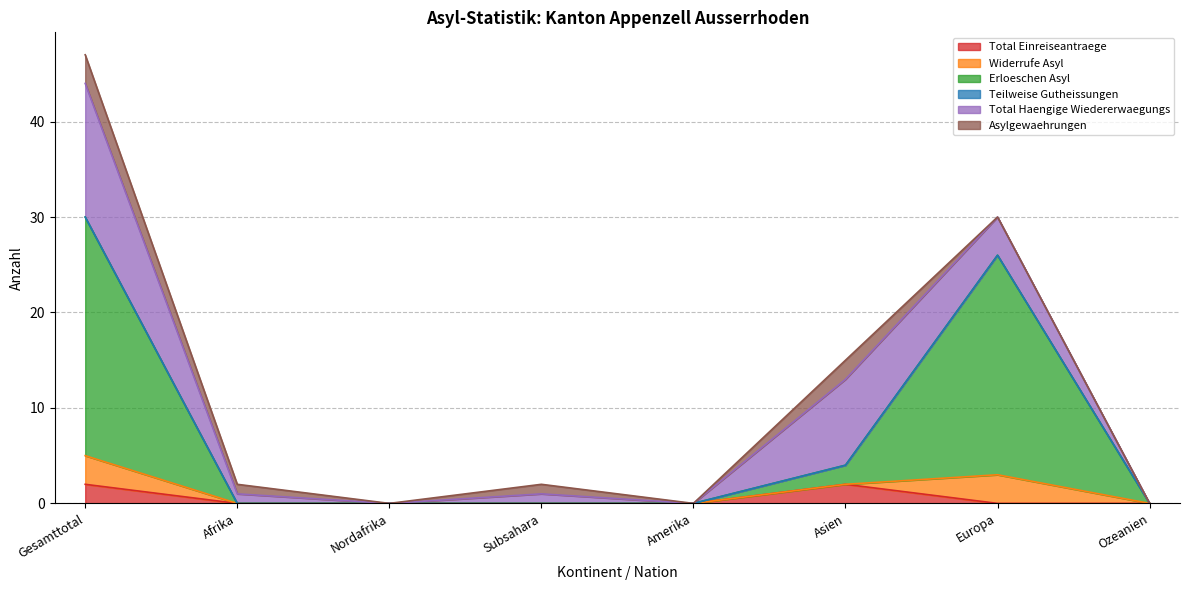

The value of Erloeschen Asyl at Europa is 46. True or false?

False